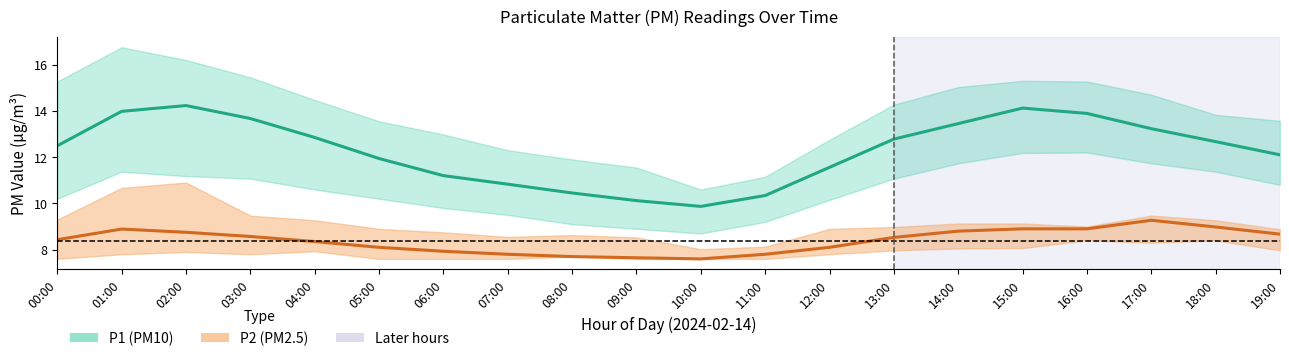

True or false: P2 (PM2.5) and P1 (PM10) intersect in this chart.

False